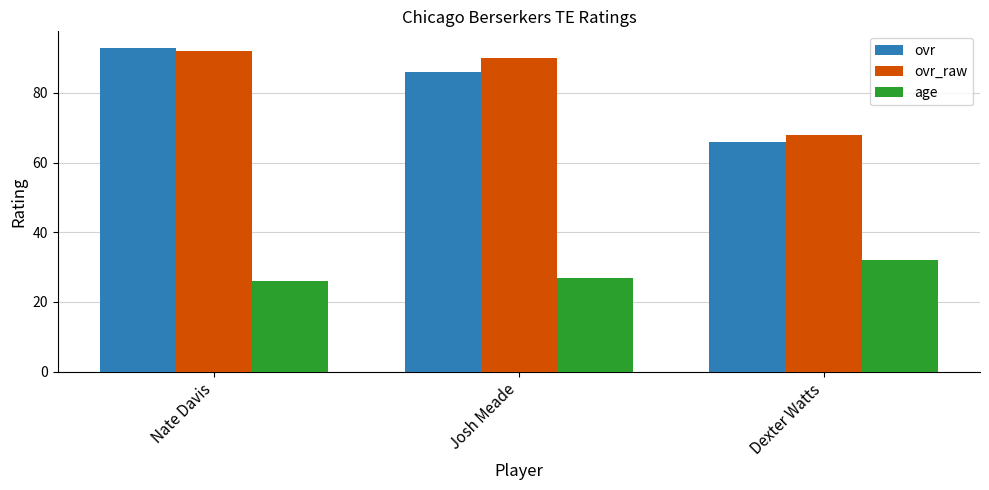

What is the sum of all age values?

85